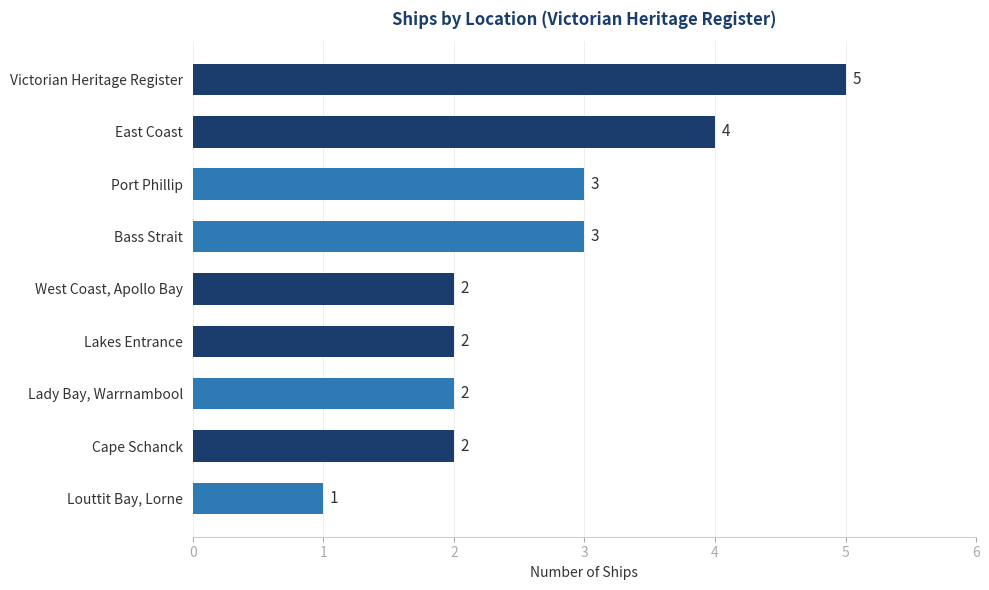

What is the difference between the second highest and second lowest values?

2